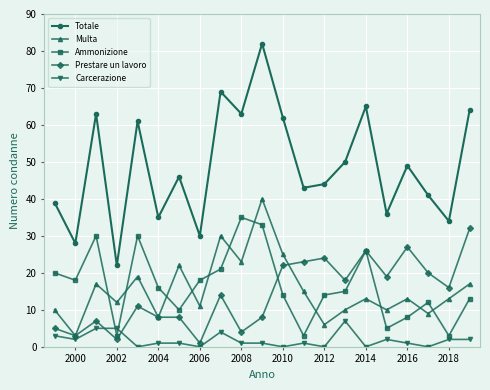

At how many categories does at least one series exceed 0?

21